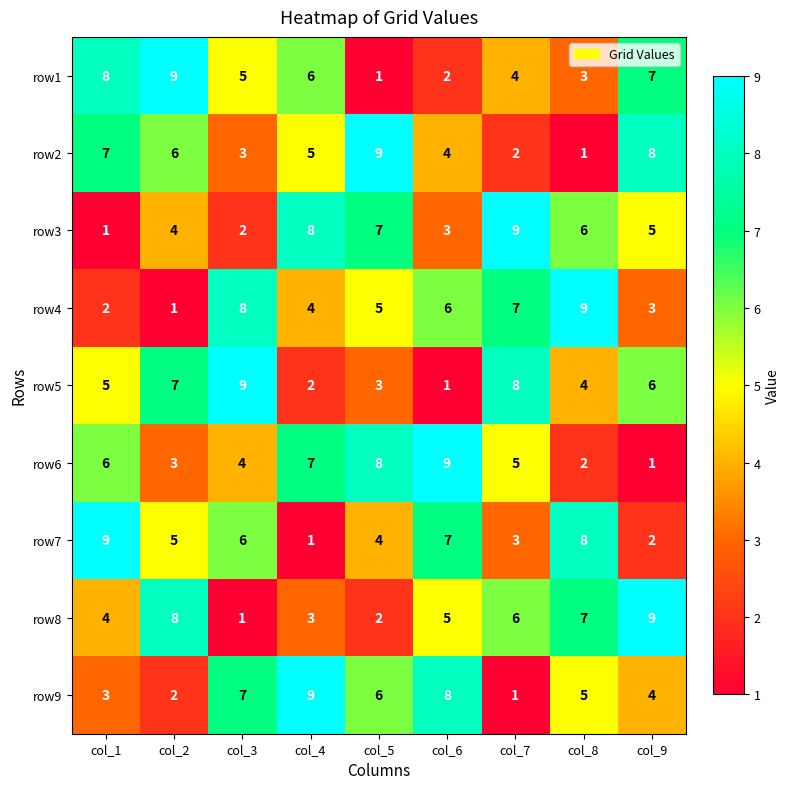

What is the maximum value shown in the chart?

9